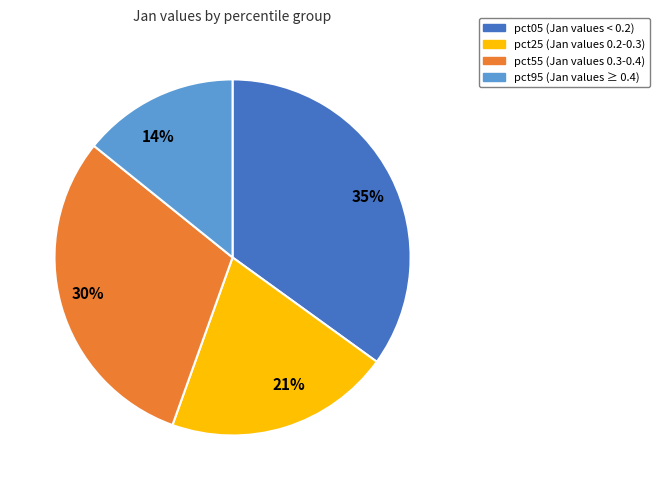

What is the smallest slice in the pie chart?

pct95 (Jan values ≥ 0.4)